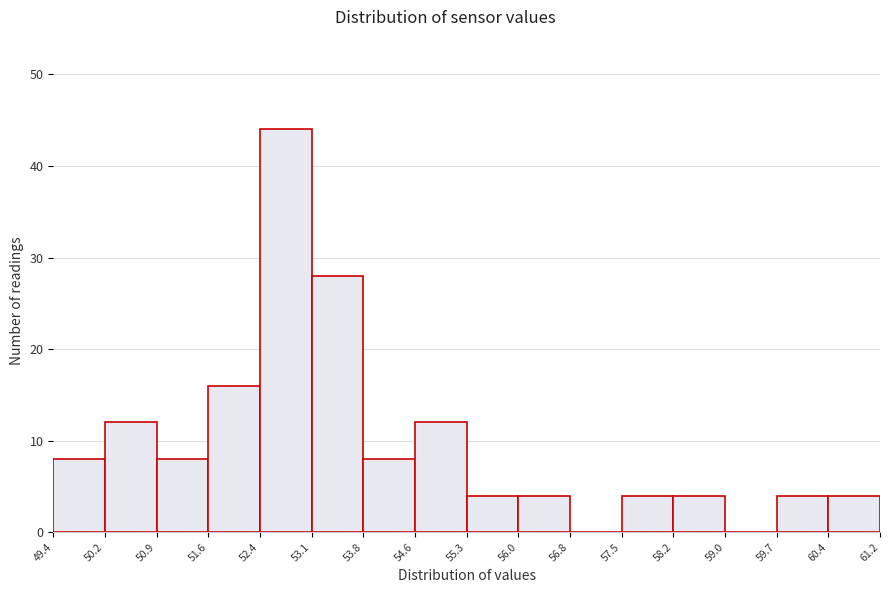

Reading left to right, list every bar in this chart as the range it spans on the x-axis followed by its height. The values are not printed on the chart, so give them approximately, as read against the axis.

49.4 to 50.2: 8
50.2 to 50.9: 12
50.9 to 51.6: 8
51.6 to 52.4: 16
52.4 to 53.1: 44
53.1 to 53.8: 28
53.8 to 54.6: 8
54.6 to 55.3: 12
55.3 to 56.0: 4
56.0 to 56.8: 4
56.8 to 57.5: 0
57.5 to 58.2: 4
58.2 to 59.0: 4
59.0 to 59.7: 0
59.7 to 60.4: 4
60.4 to 61.2: 4